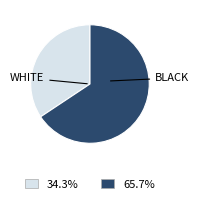

Is there a majority slice in this chart?

Yes